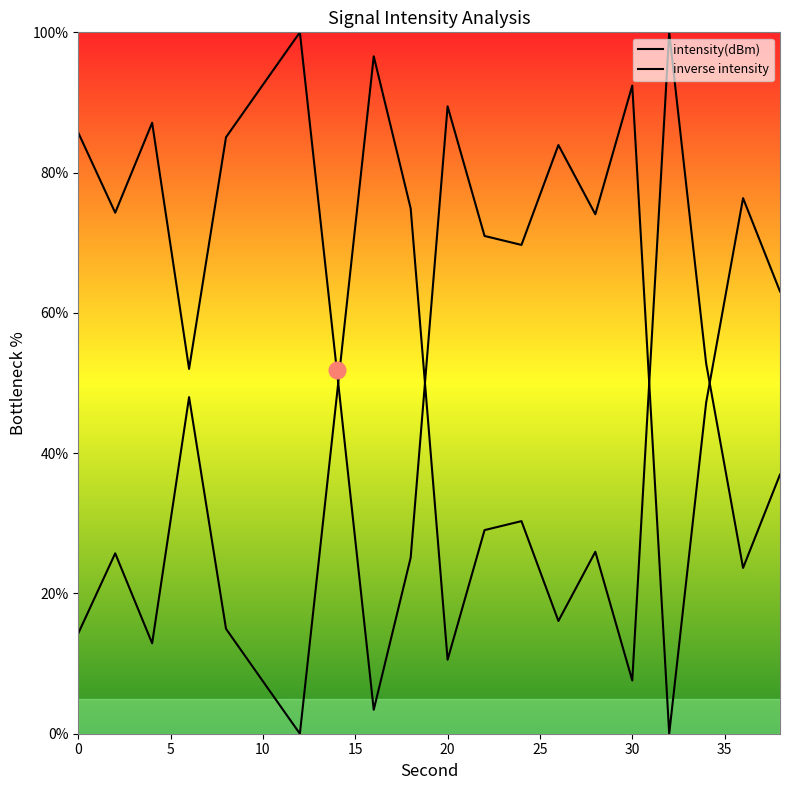

What is the sum of the values at 8 and 26?

169.0